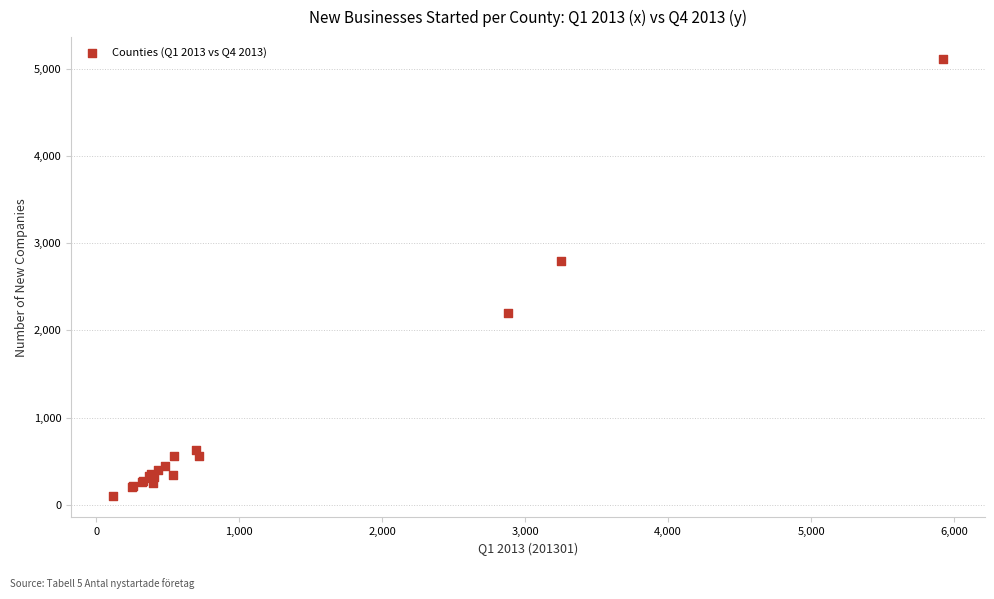

What Y value in the scatter plot is closest to 2609?

2794